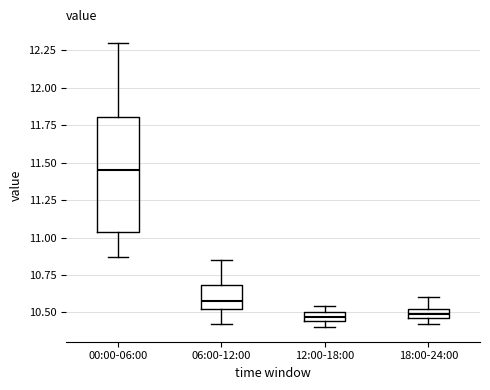

Where is the upper edge of the box for 18:00-24:00 on the y-axis? The values are not printed on the chart, so give them approximately, as read against the axis.

10.50